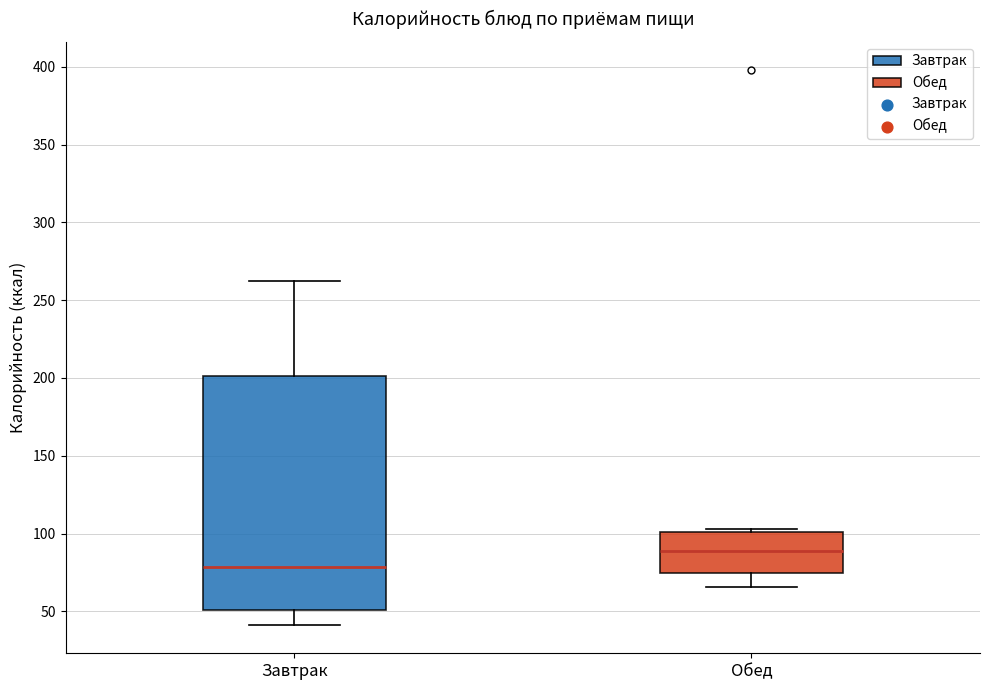

Where does the median line of the box for Завтрак sit on the y-axis? The values are not printed on the chart, so give them approximately, as read against the axis.

80